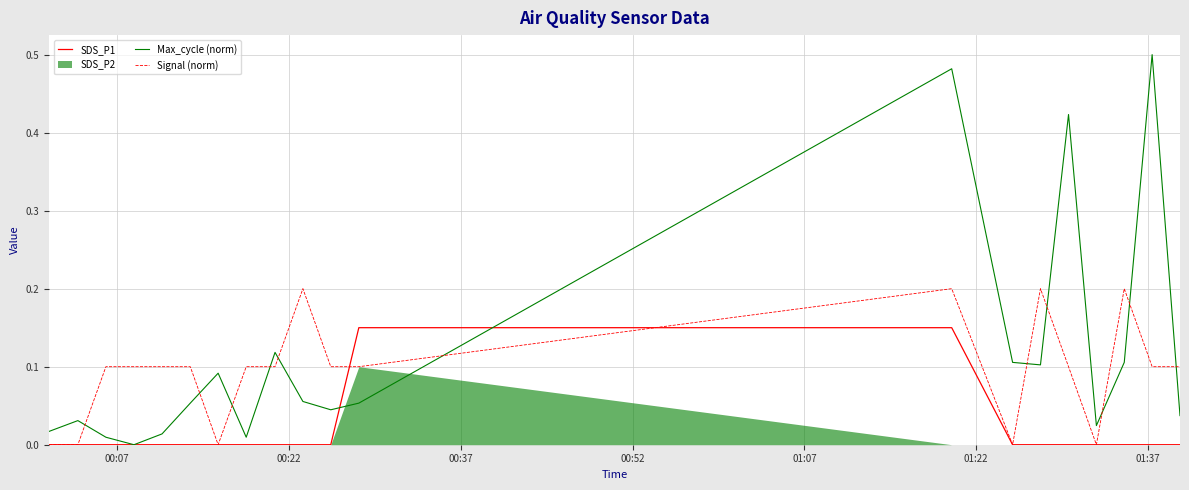

True or false: SDS_P1 has a value of 0.1 at 9.

False